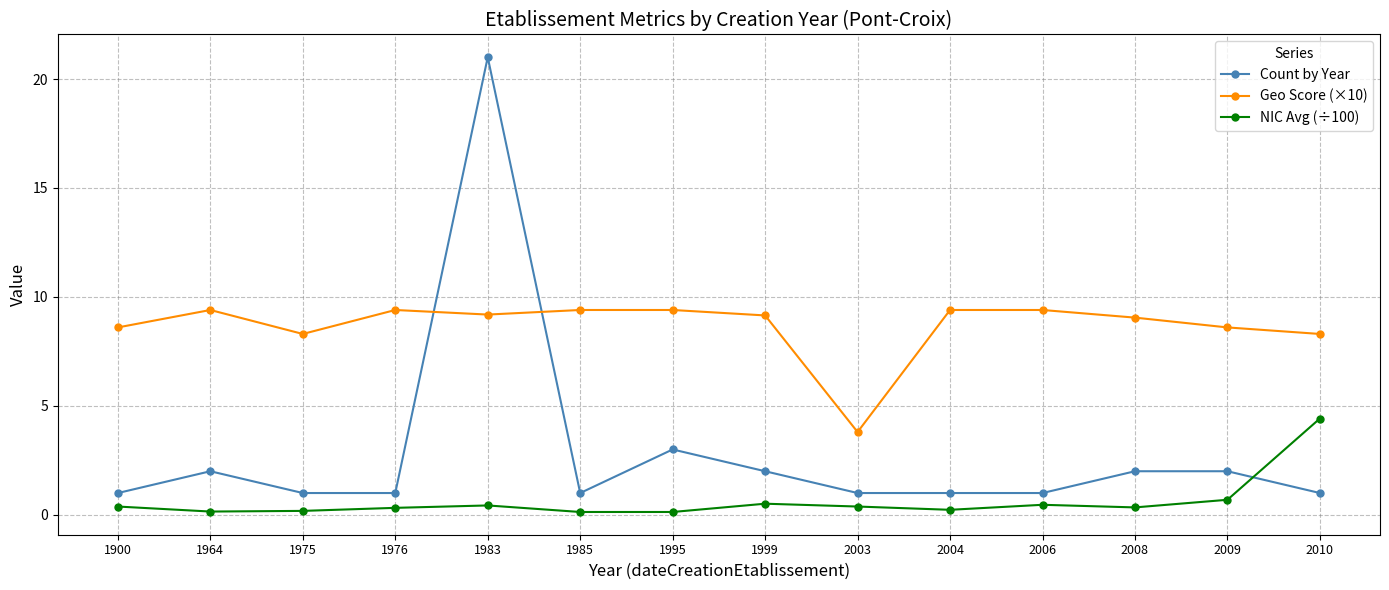

Between 1983 and 2006, which series saw the biggest shift?

Count by Year